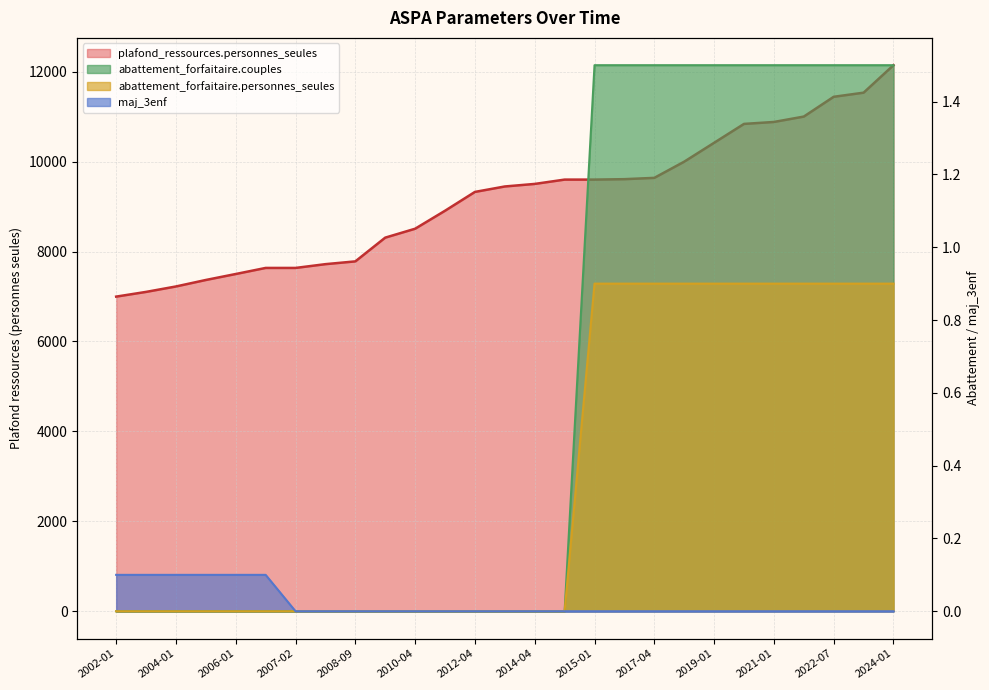

True or false: maj_3enf and plafond_ressources.personnes_seules cross at least once.

False